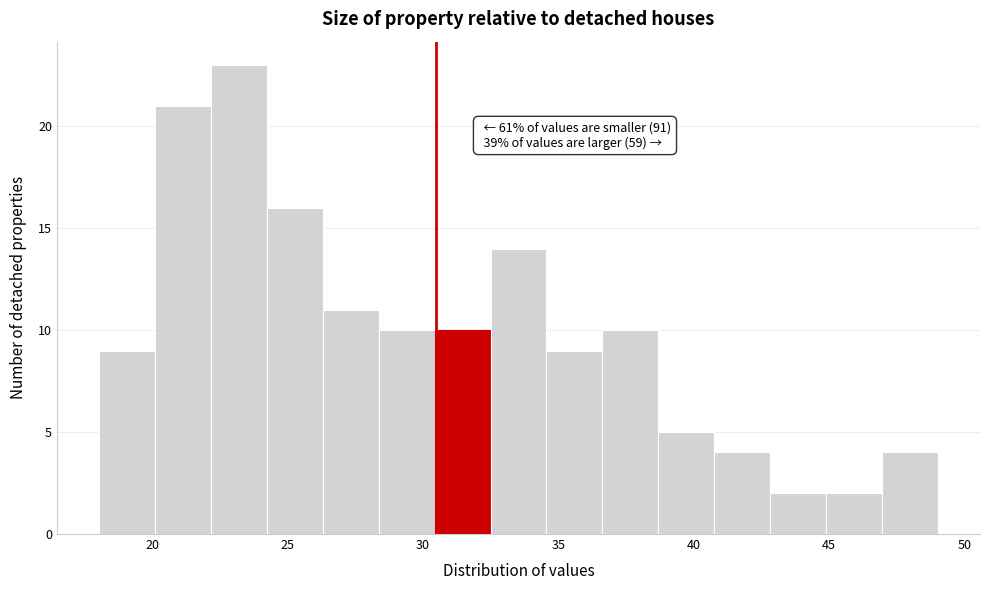

Over which range of the x-axis is the bar tallest?

22.0 to 24.0